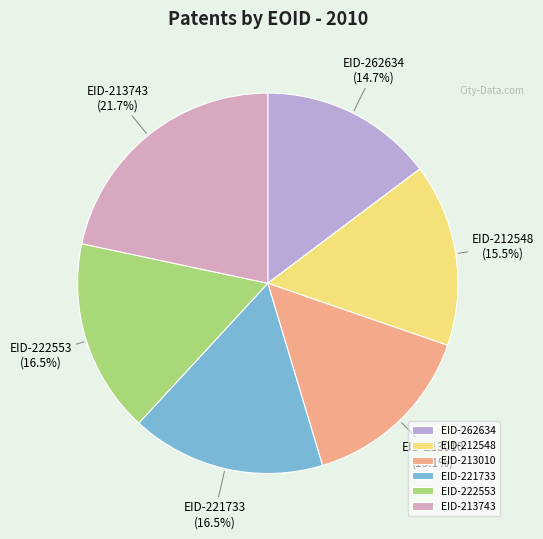

How many slices are in this pie chart?

6